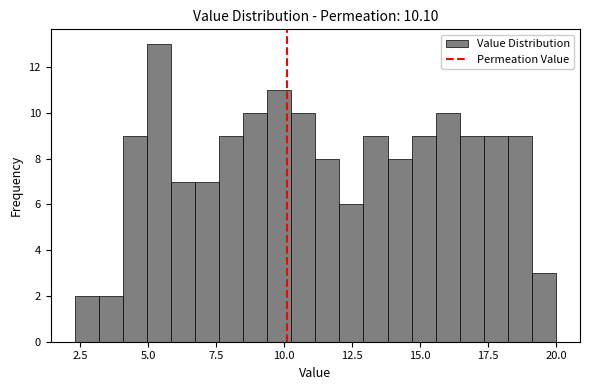

Around what value on the x-axis is the tallest bar? Give the approximate position of its centre, as read against the axis.

5.5